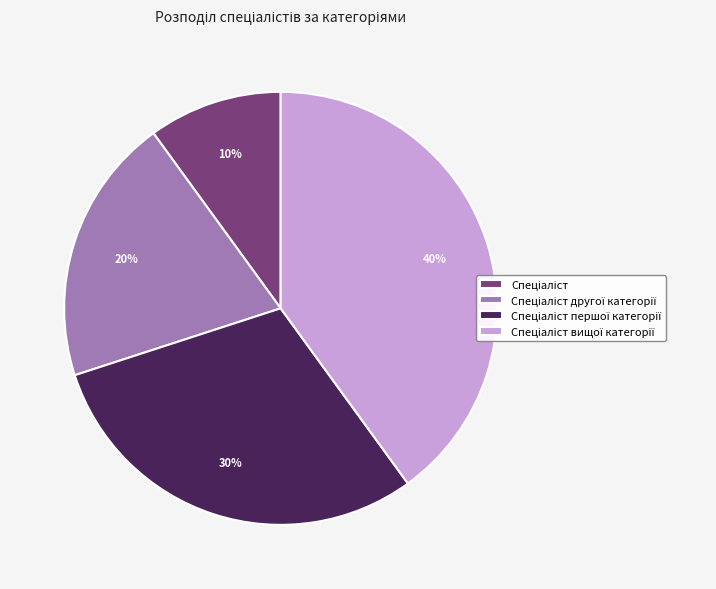

To the nearest percent, what is the average slice percentage?

25%